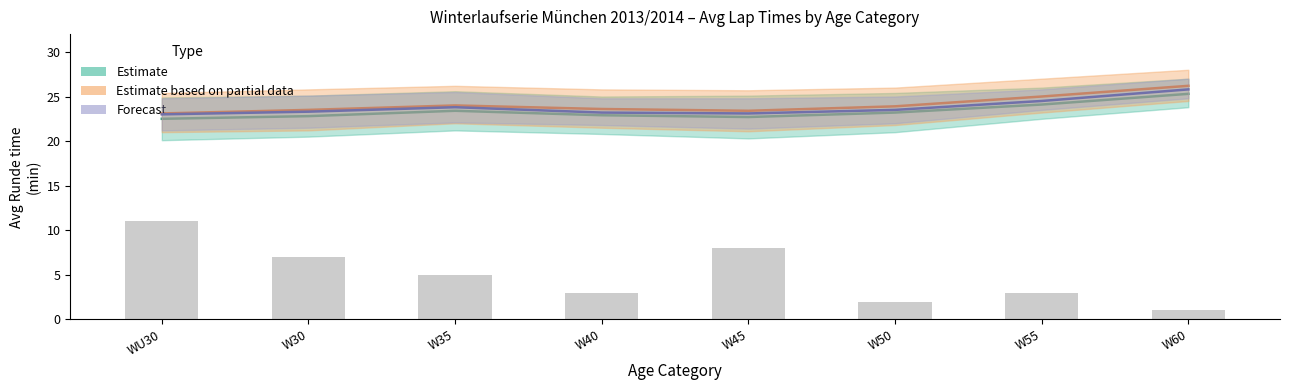

List the series in order of their peak value, highest first.

Estimate based on partial data, Forecast, Estimate